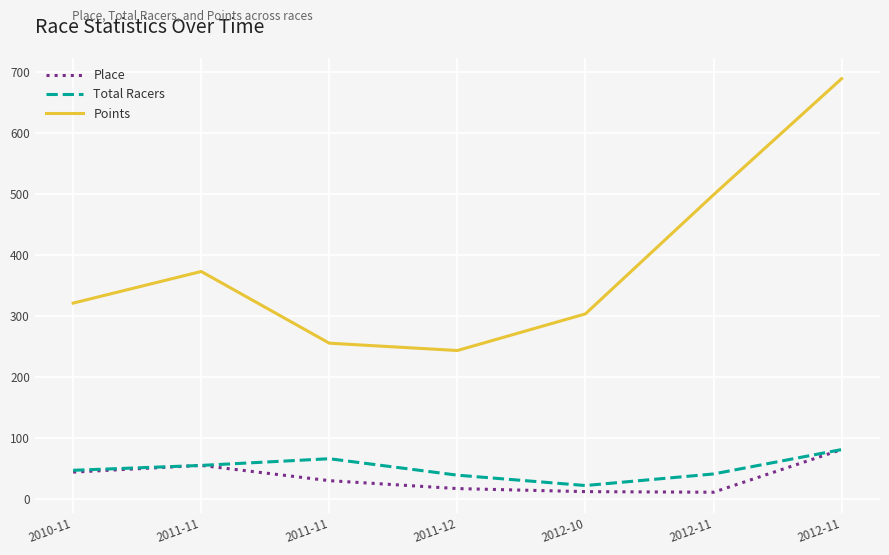

Which category has the highest value in the Total Racers series?

2012-11